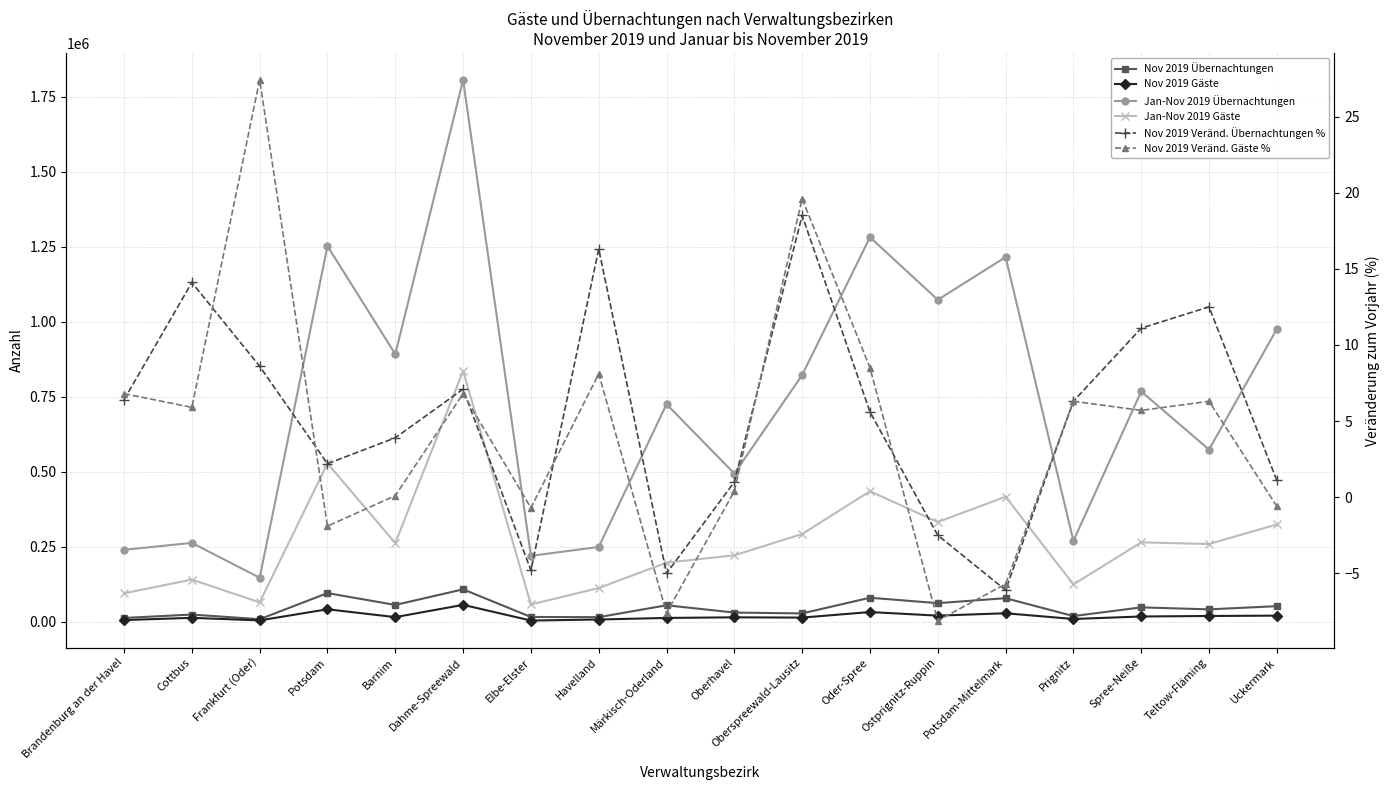

Where does the Jan-Nov 2019 Übernachtungen series first go above 767490?

Potsdam